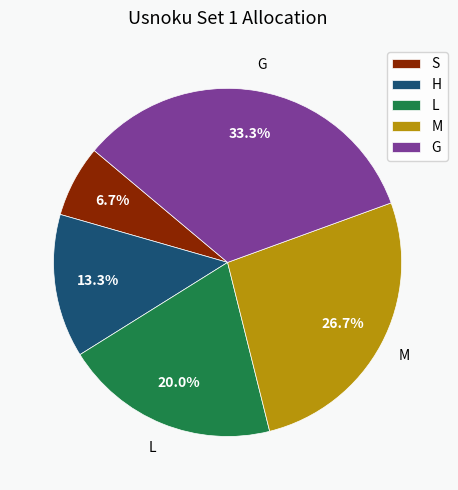

Rank the categories by value from highest to lowest.

G, M, L, H, S